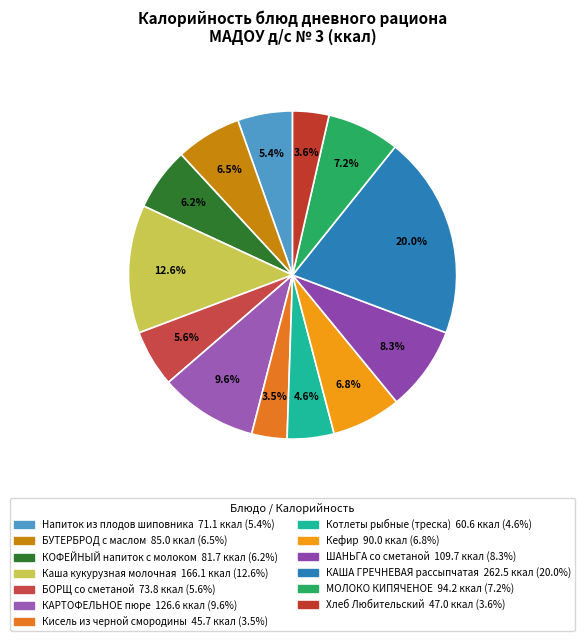

To the nearest percent, what is the difference between the Кисель из черной смородины and КОФЕЙНЫЙ напиток с молоком slice percentages?

3%